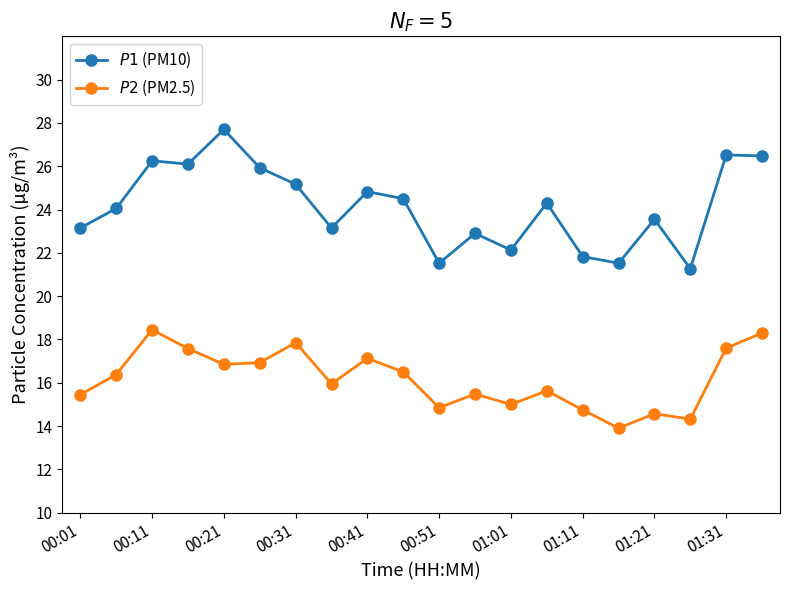

What is the greatest value displayed?

27.7